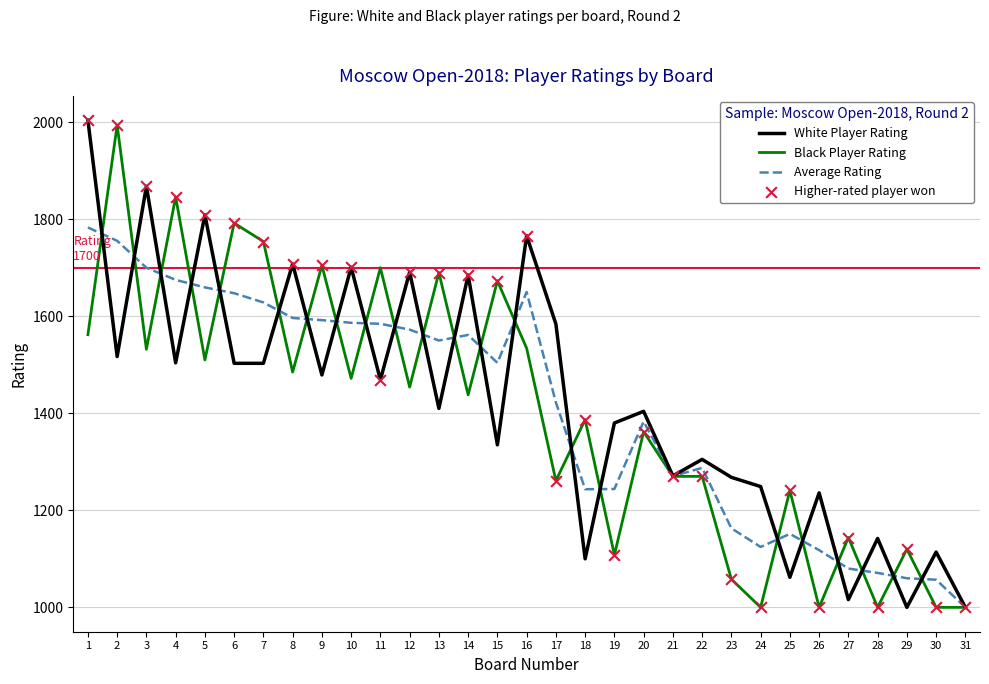

At which category is the sum across all series the highest?

1